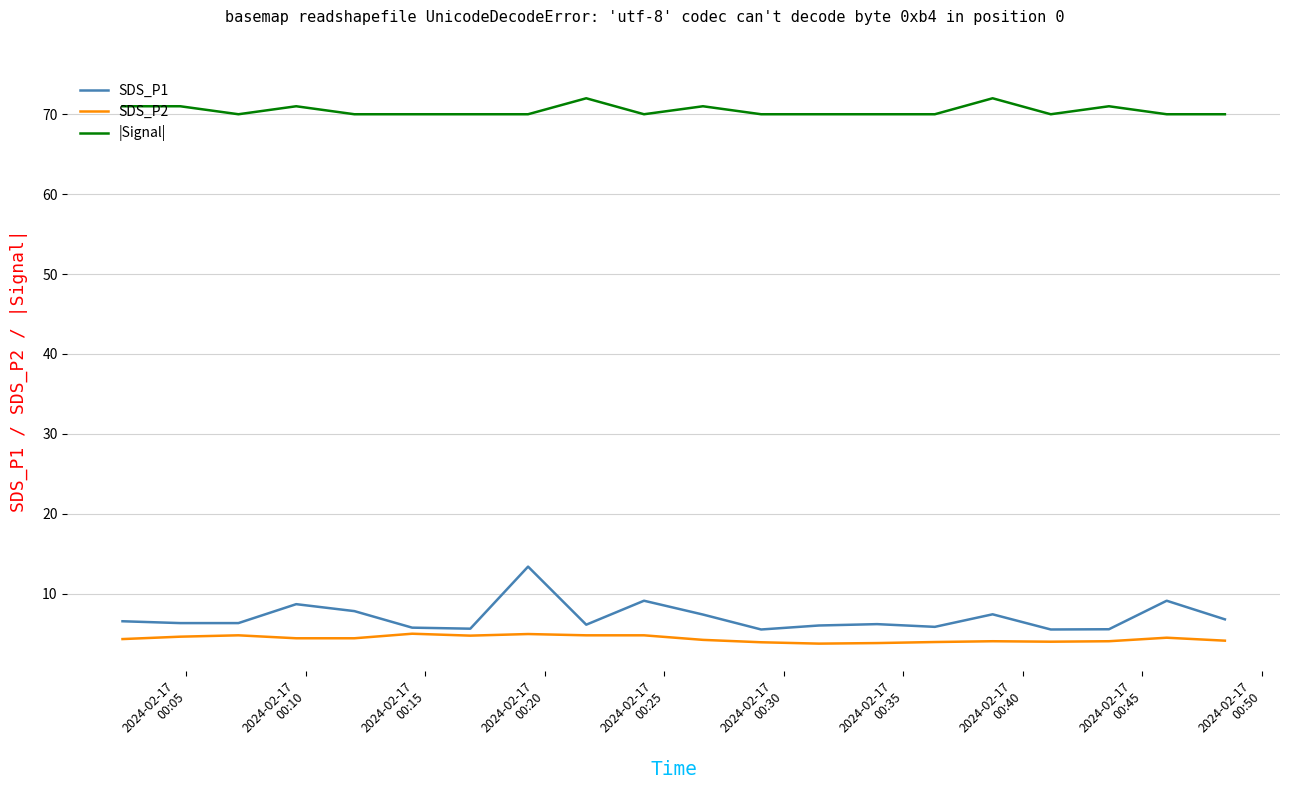

Rank the series by their maximum value, from highest to lowest.

|Signal|, SDS_P1, SDS_P2